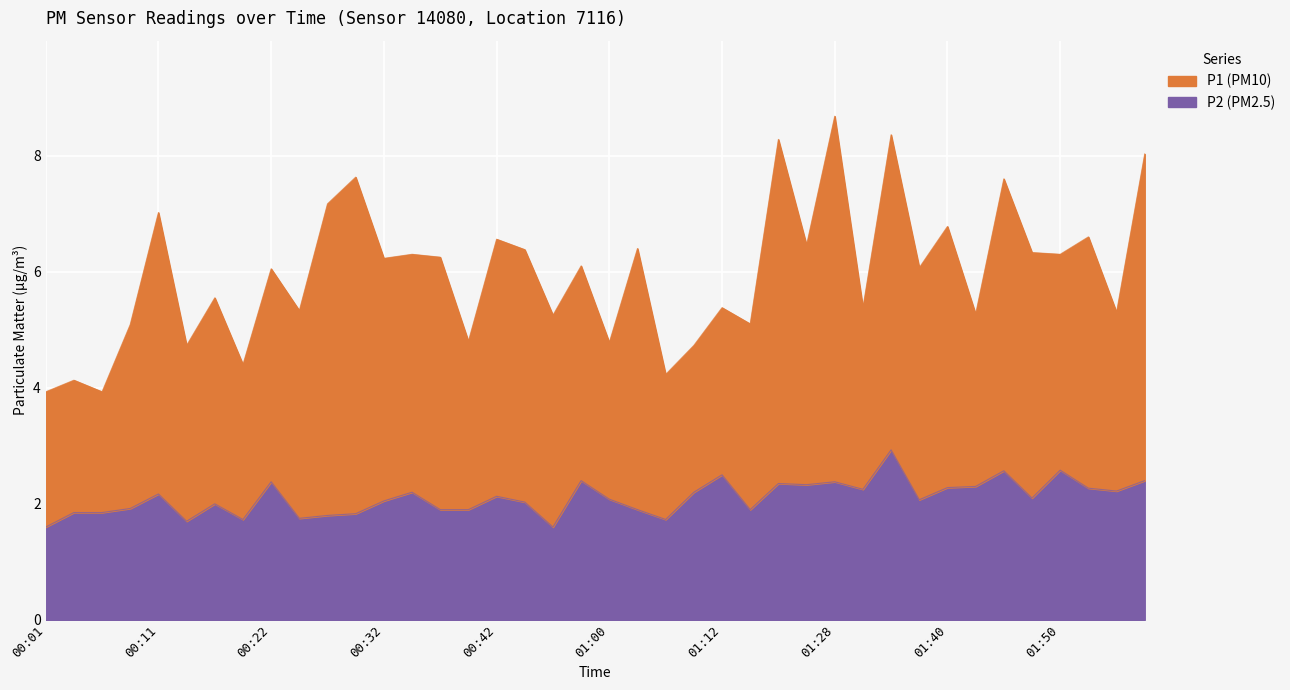

Where is the first local maximum?

00:11